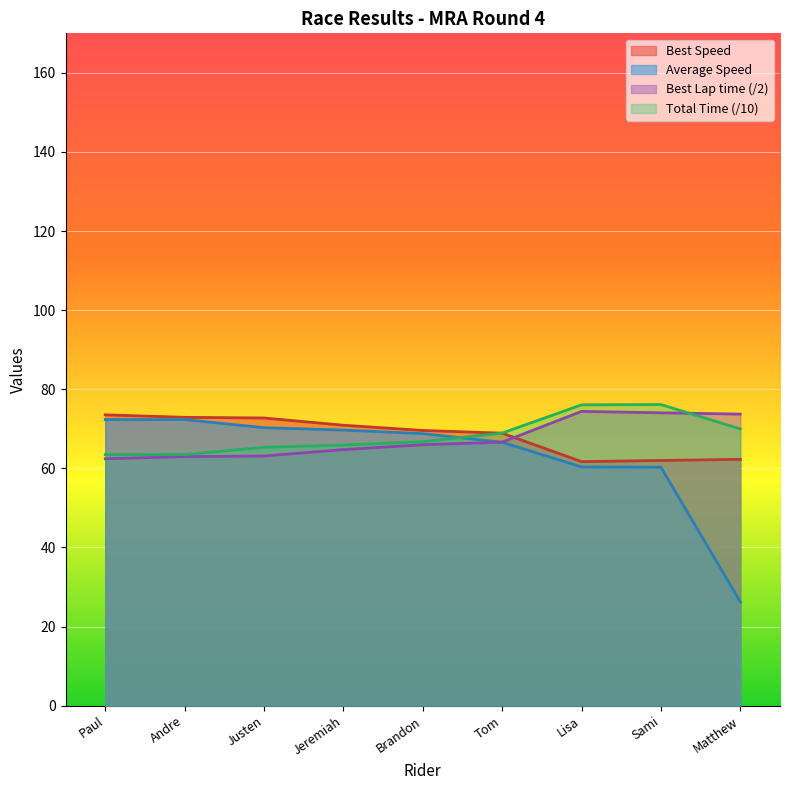

True or false: Average Speed has a value of 66.6 at Tom.

True